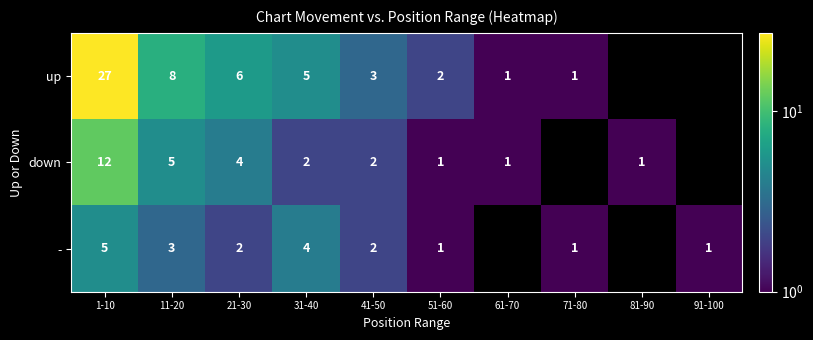

What is the sum of the - values at 21-30 and 31-40?

6